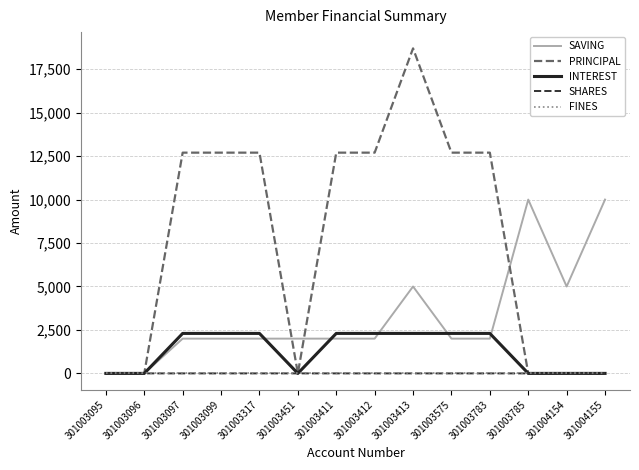

What is the greatest value displayed?

18700